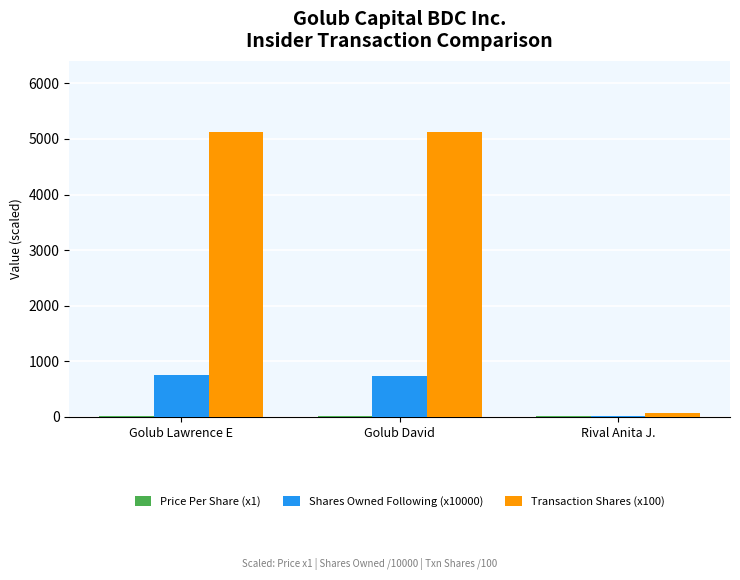

Which series has the largest range (max minus min)?

Transaction Shares (x100)